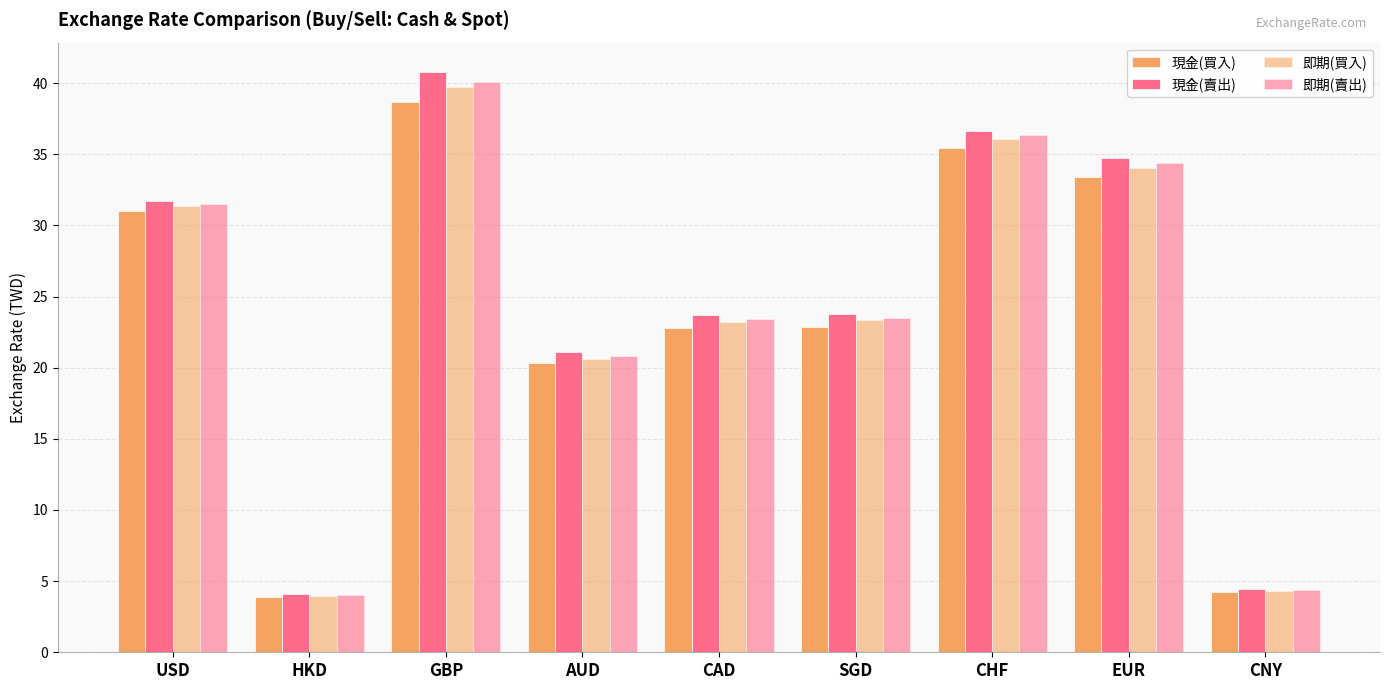

List the series in order of their peak value, highest first.

現金(賣出), 即期(賣出), 即期(買入), 現金(買入)